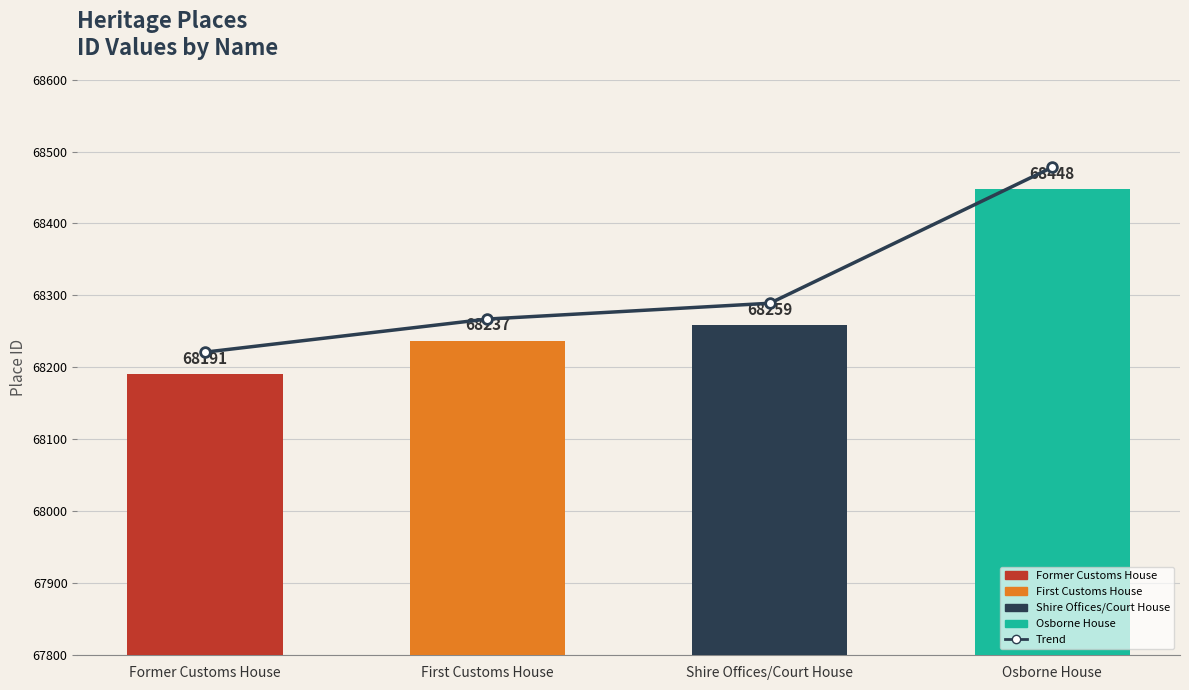

Are the bars horizontal?

No